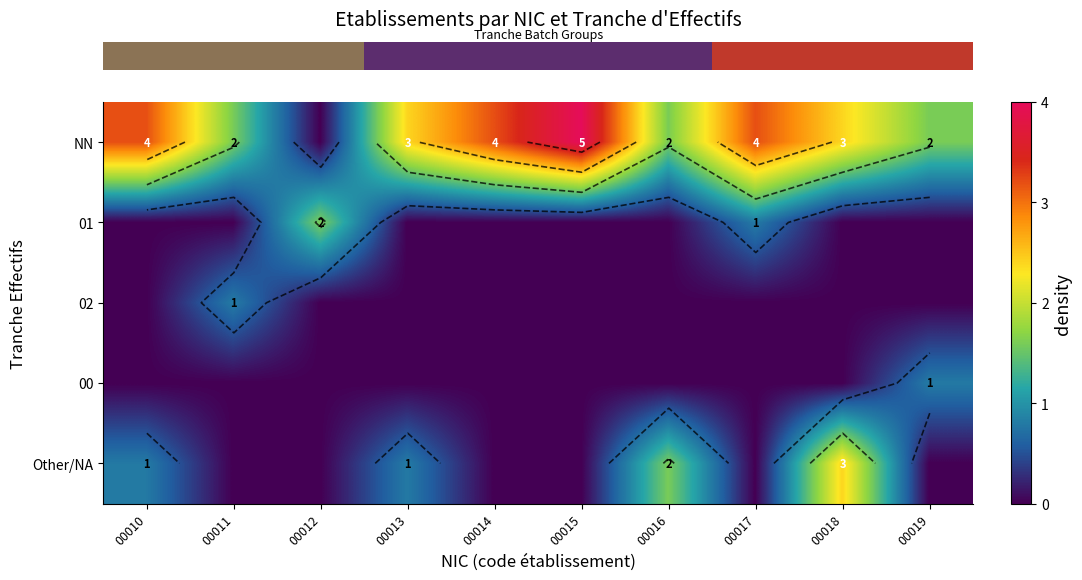

Is it true that row_3 equals 0.0 at 00014?

True